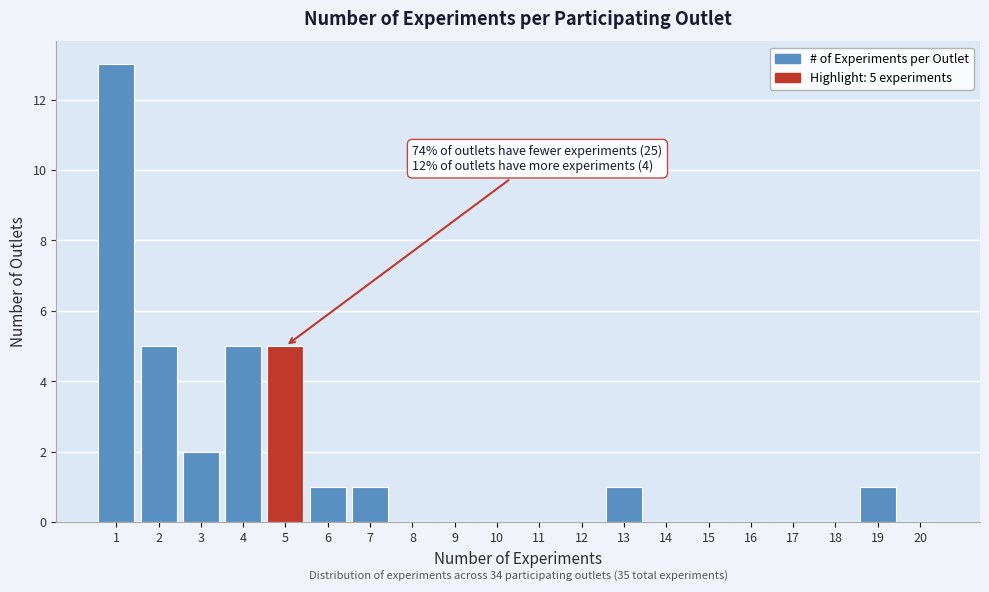

Reading left to right, extract all data points from this chart.

1=13	2=5	3=2	4=5	5=5	6=1	7=1	8=0	9=0	10=0	11=0	12=0	13=1	14=0	15=0	16=0	17=0	18=0	19=1	20=0